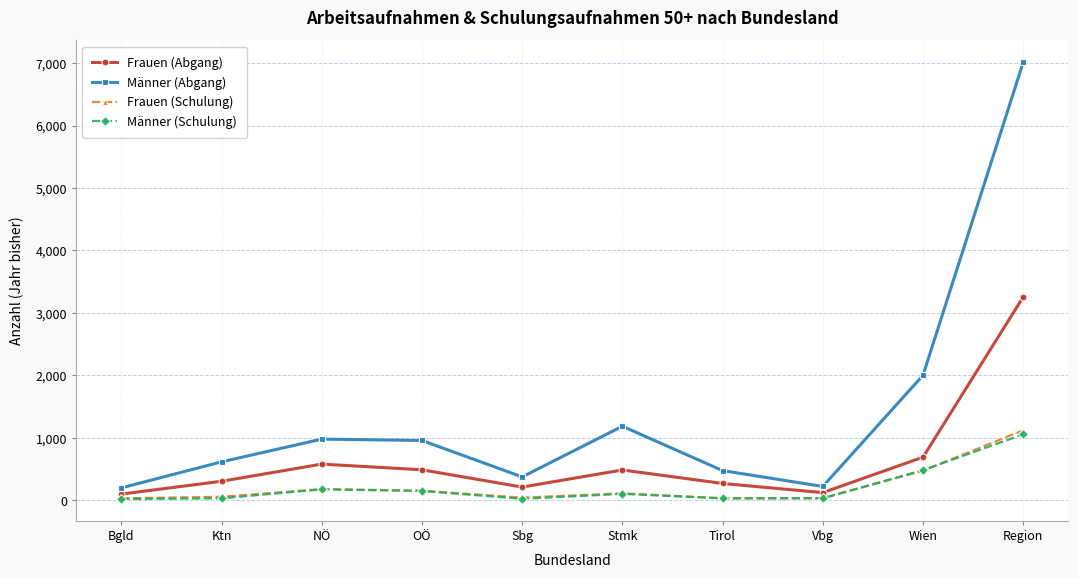

What is the approximate value of Männer (Abgang) at Region?

7014